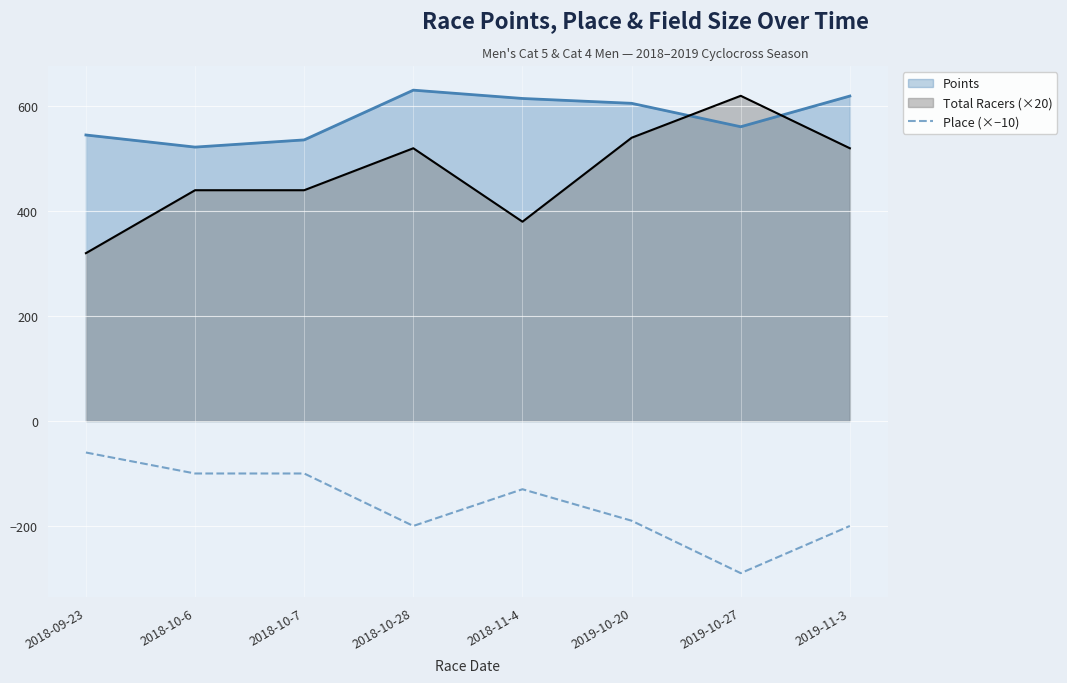

What is the difference between the maximum and minimum values in the Points series?

108.6